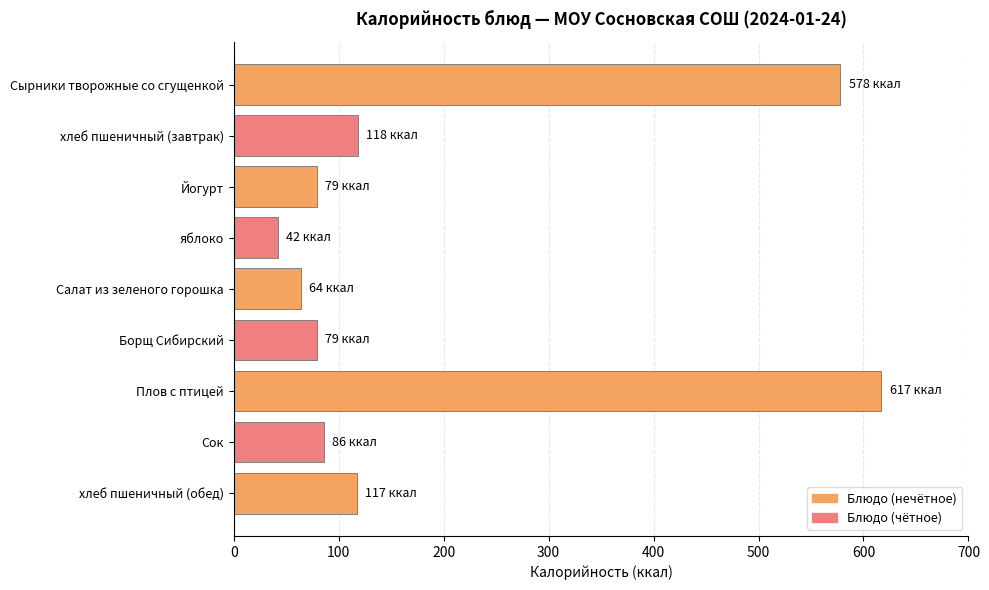

What is the difference between the second highest and second lowest values?

514